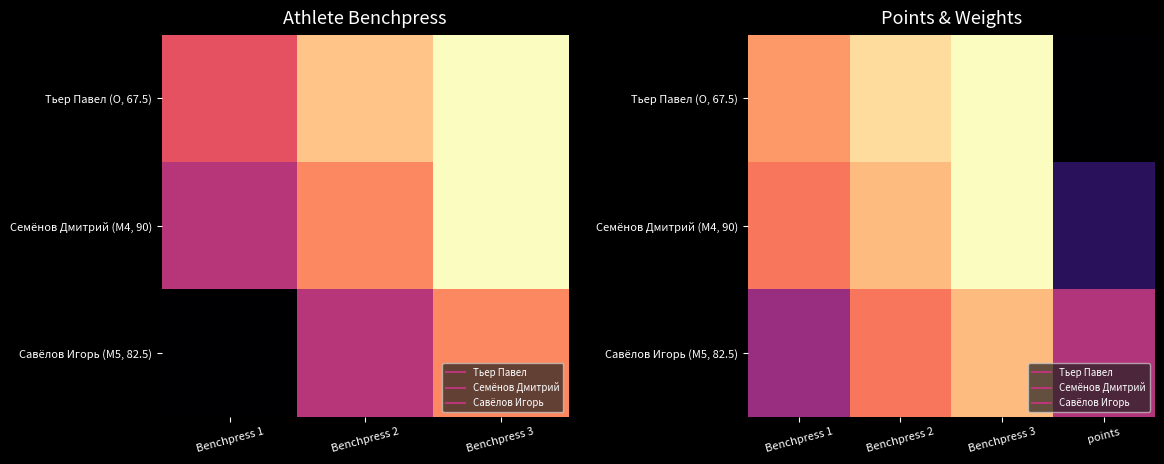

What is the sum of all Тьер Павел (O, 67.5) values?

554.8